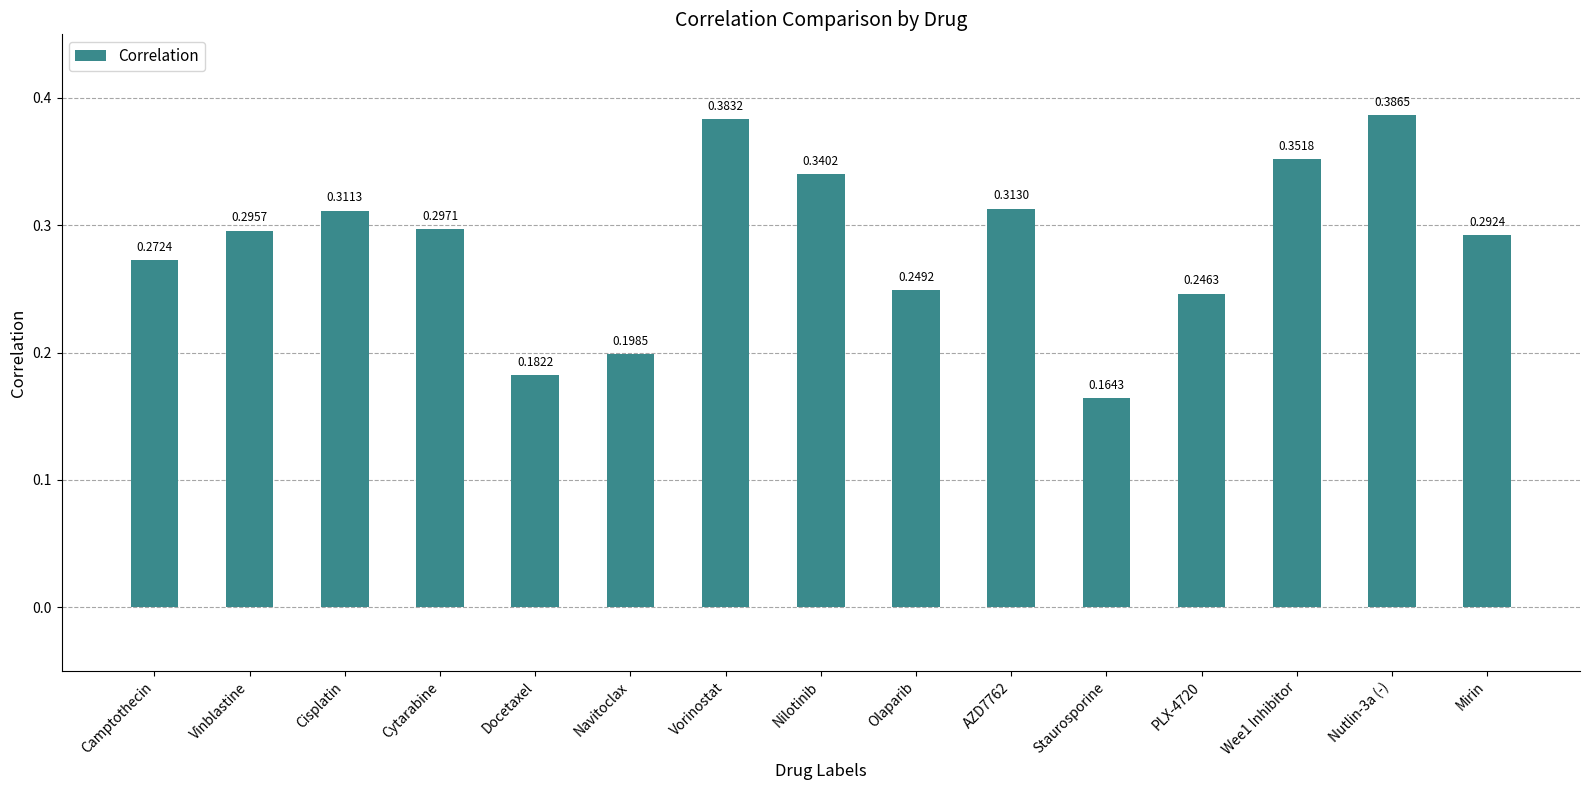

What is the sum of all values?

4.3